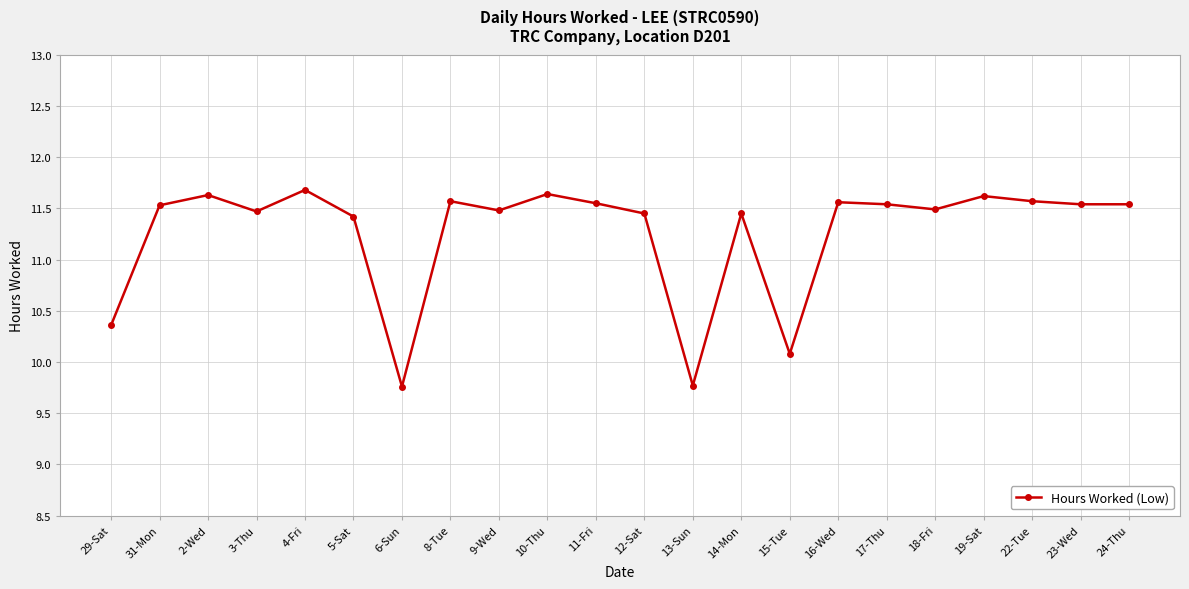

What is the change in value from 6-Sun to 23-Wed?

+1.8